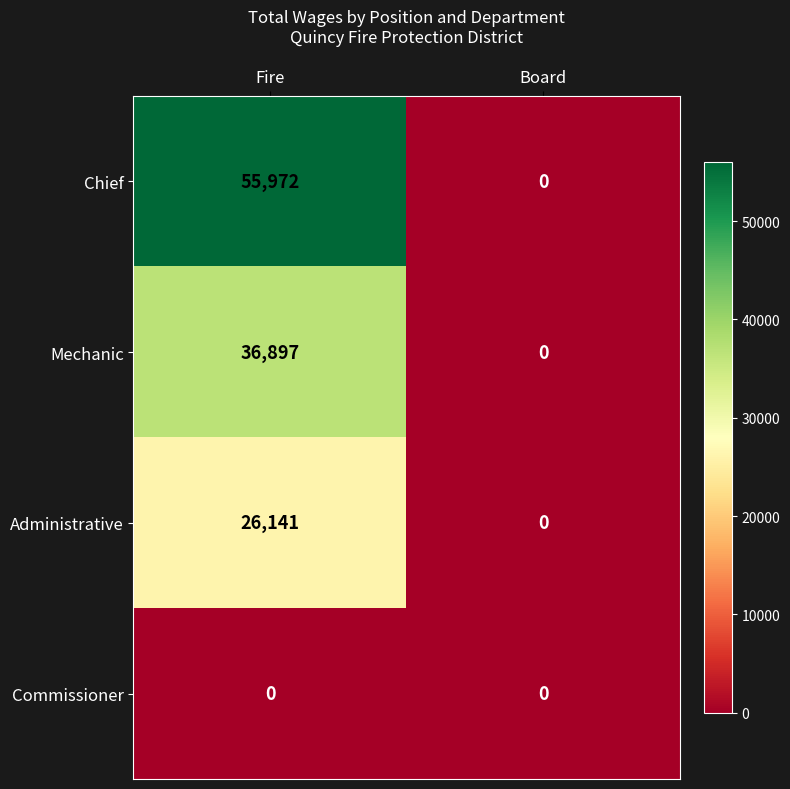

Which series has the widest spread of values?

Chief